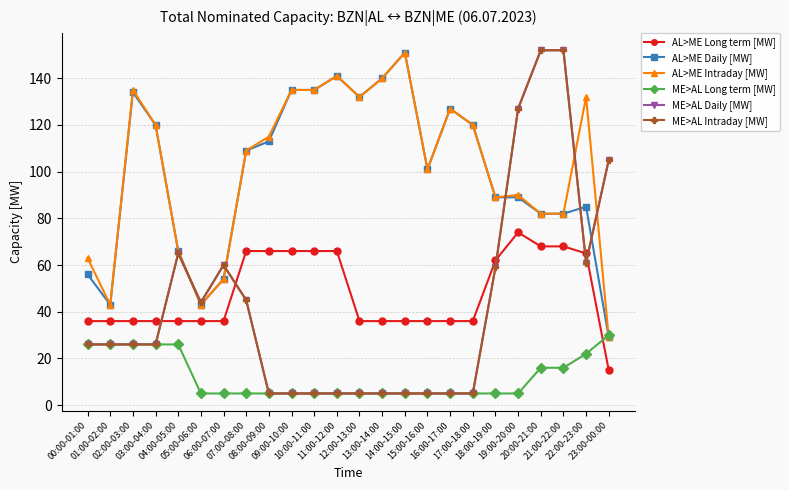

At how many categories does at least one series exceed 110?

15